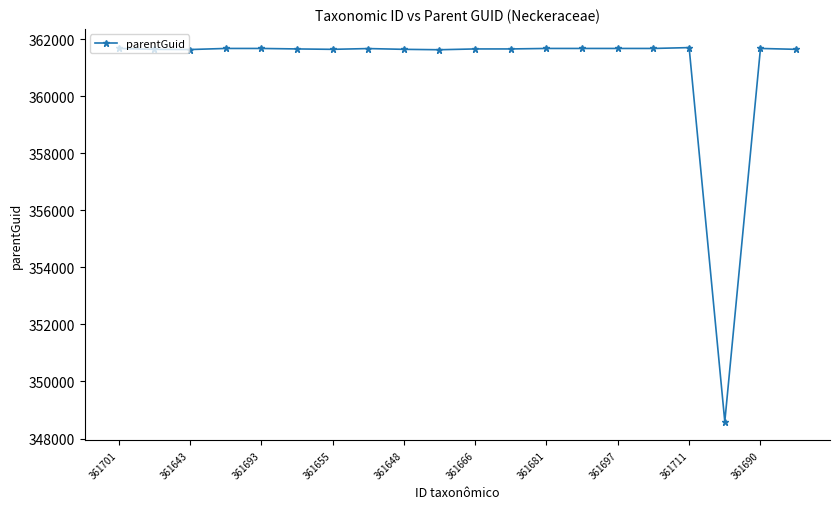

What is the greatest value displayed?

361708